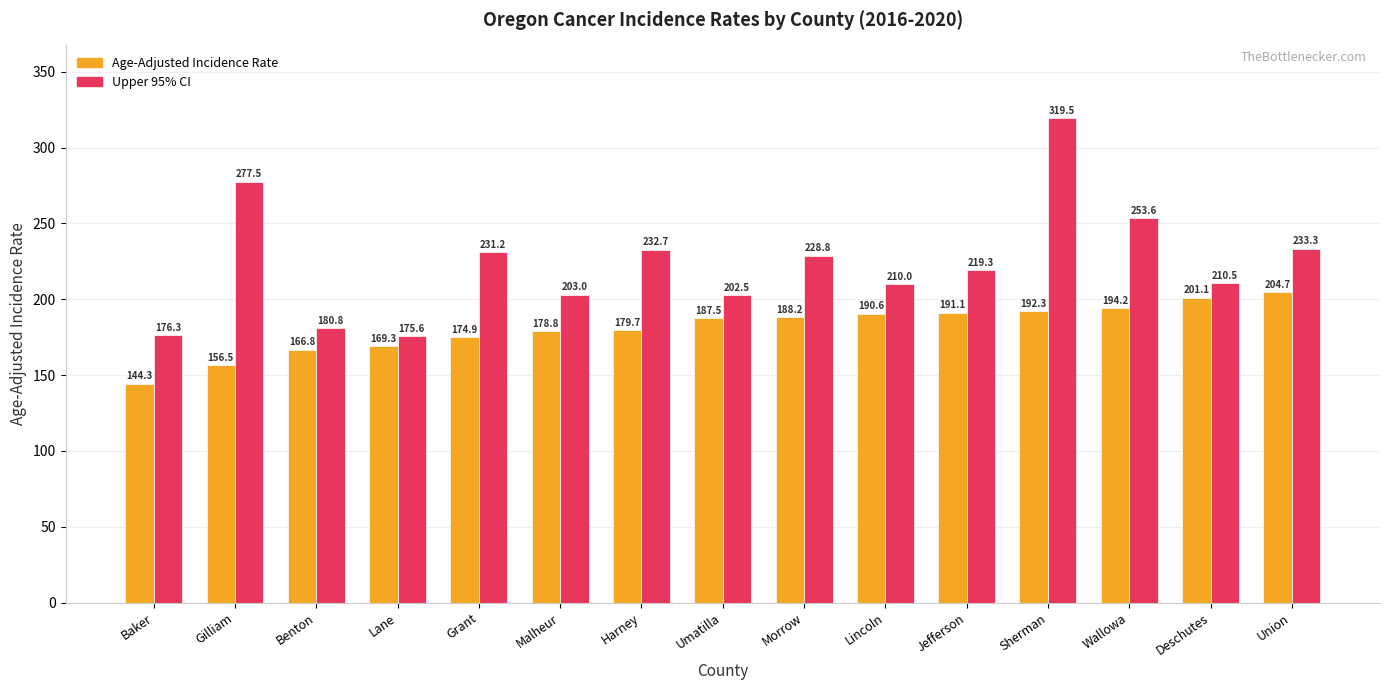

What is the label of the 1st bar from the left?

Baker